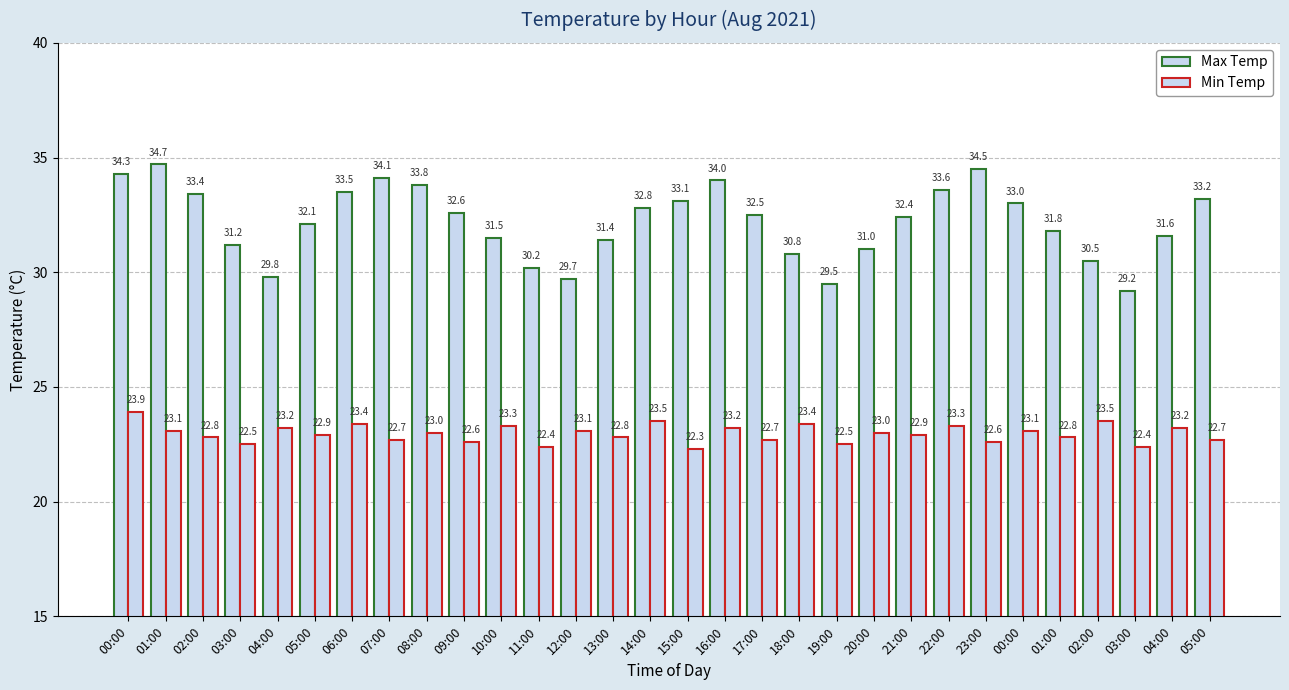

What is the total value across all series at 20:00?

54.0